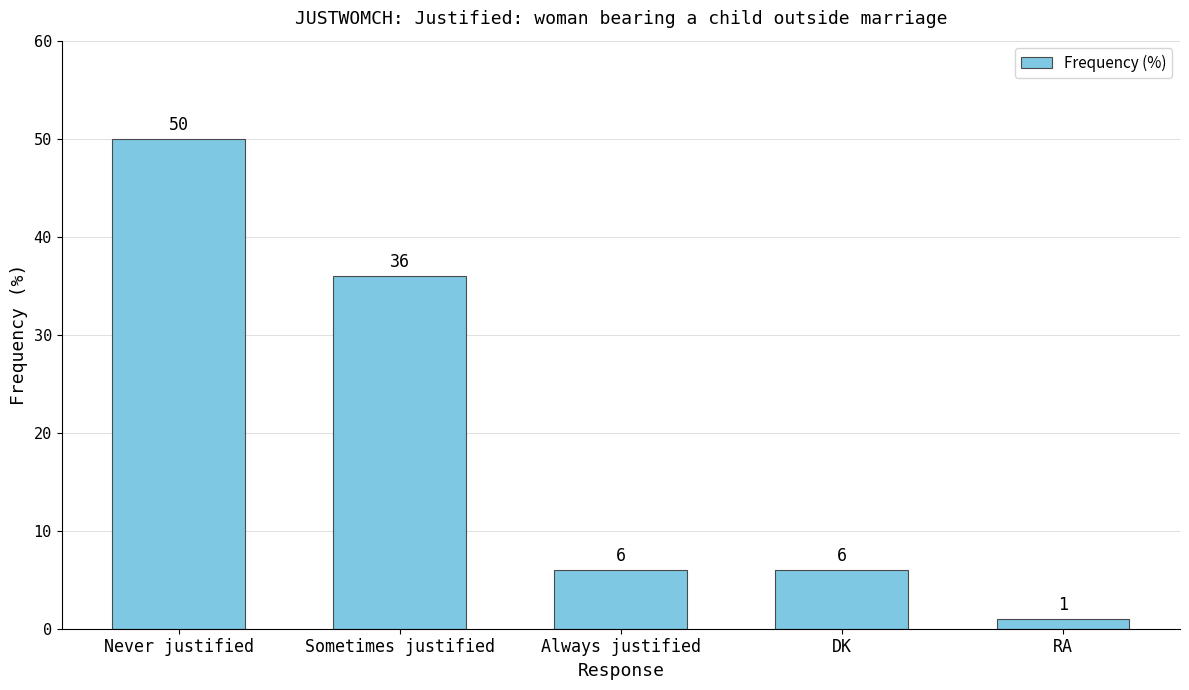

What is the sum of the values at DK and Sometimes justified?

42